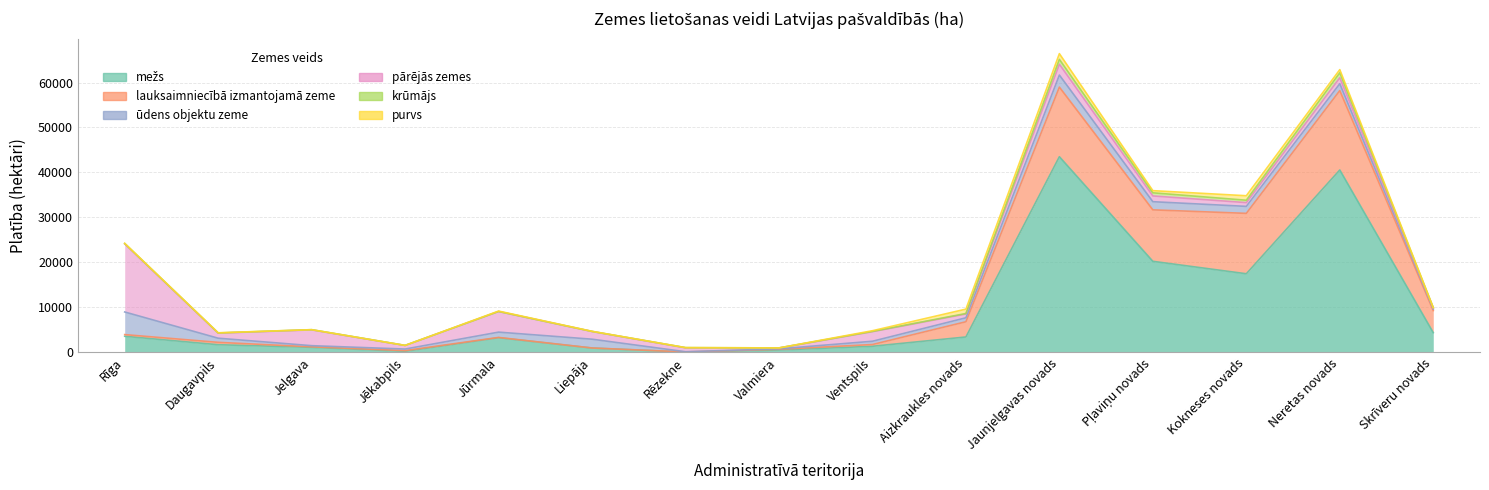

Rank the series at Jūrmala from lowest to highest value.

krūmājs, lauksaimniecībā izmantojamā zeme, purvs, ūdens objektu zeme, mežs, pārējās zemes